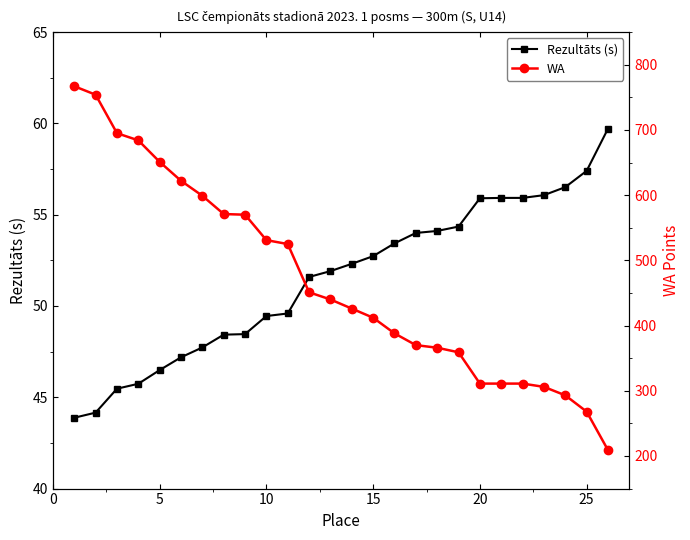

True or false: WA and Rezultāts (s) cross at least once.

False